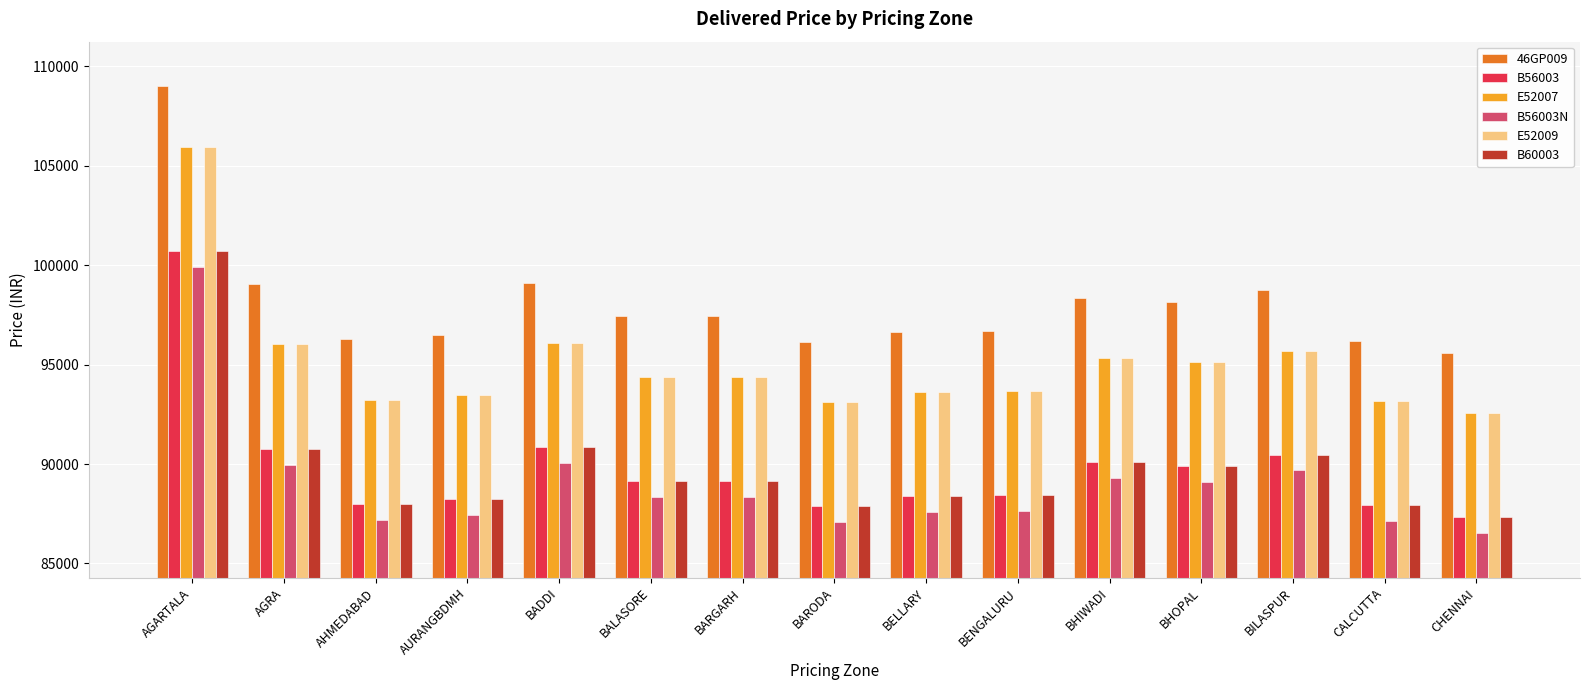

Is the value of B56003N at CALCUTTA greater than the value of B56003 at BELLARY?

No